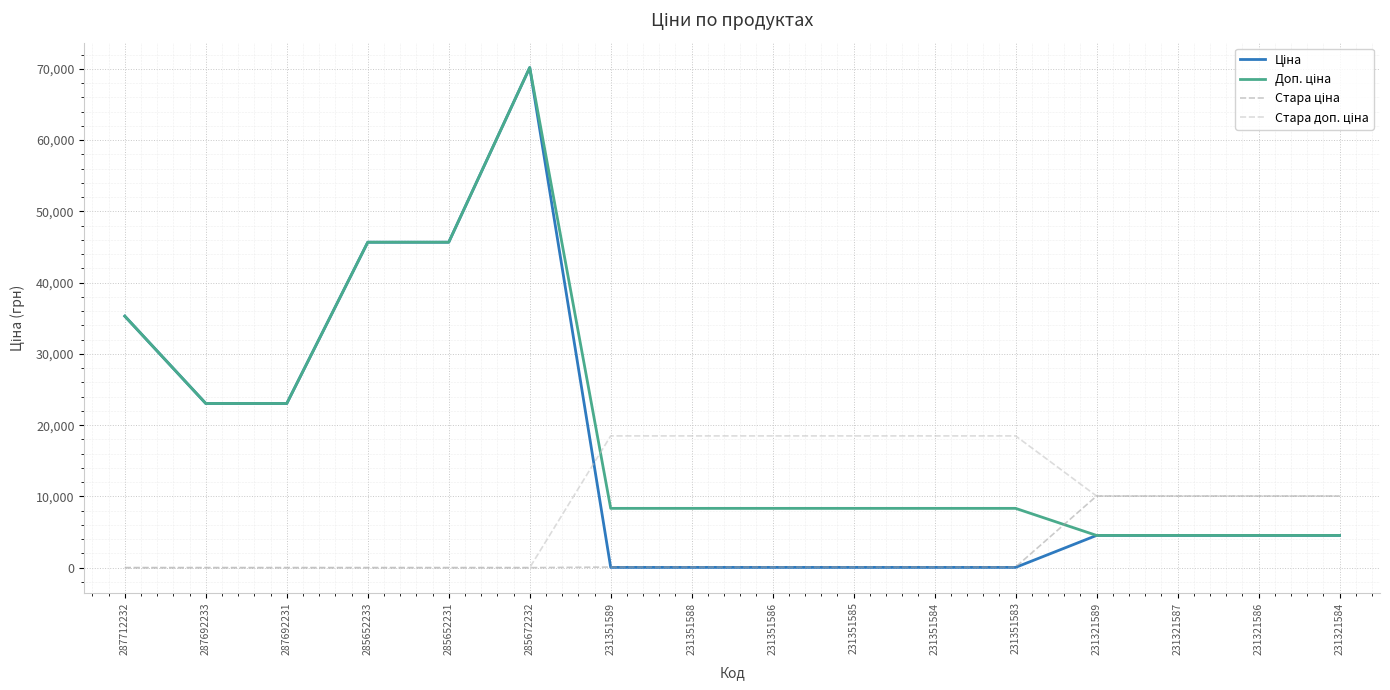

What is the total value across all series at 285652231?

91345.1